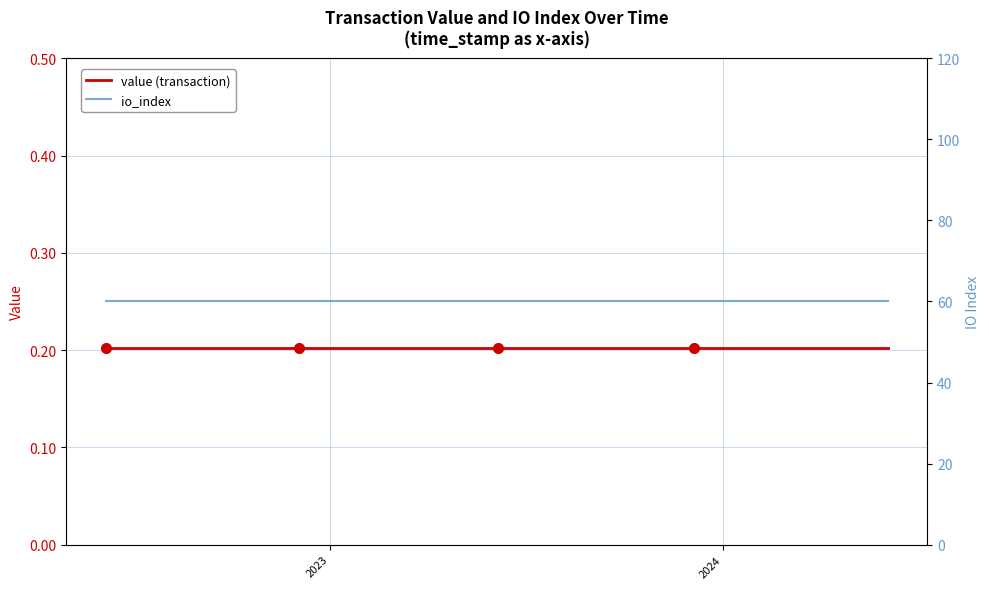

List the series in order of their overall mean, highest first.

io_index, value (transaction)